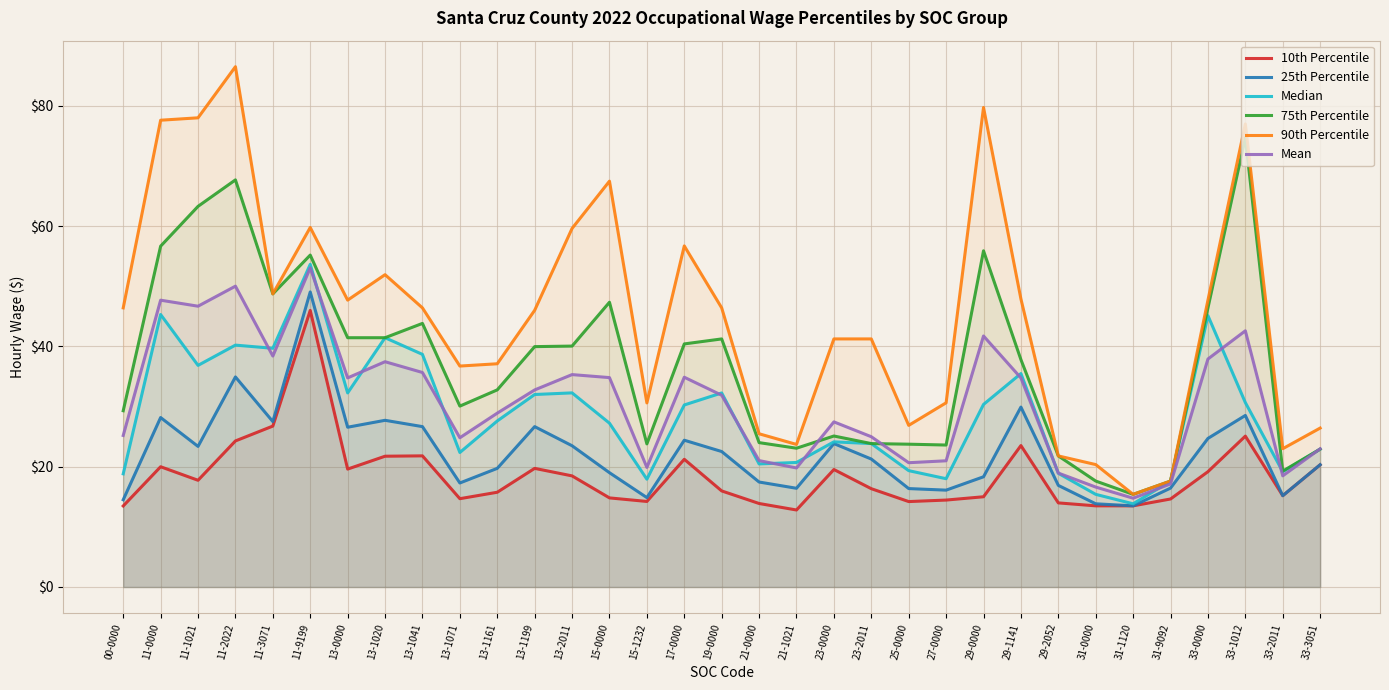

What is the average value of the 10th Percentile series?

18.5